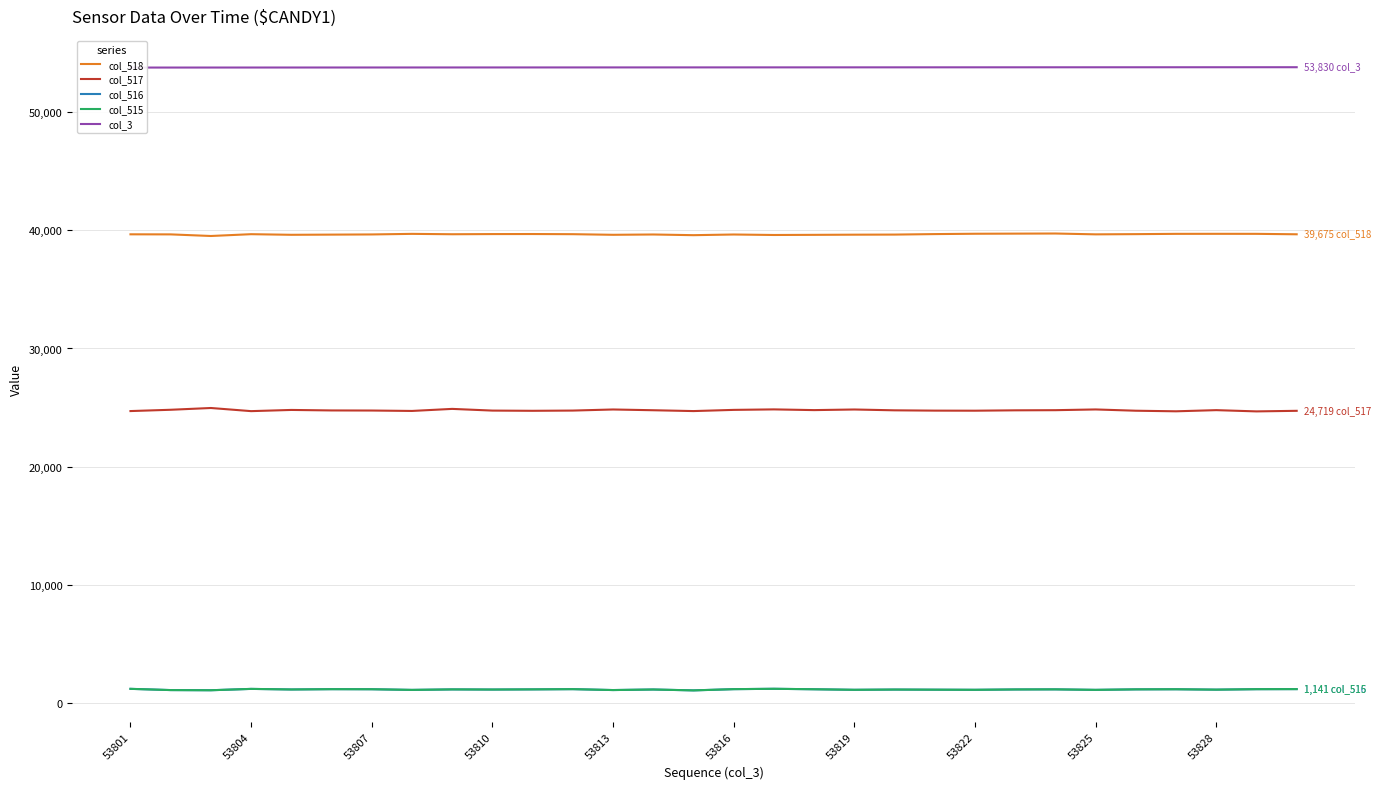

Is it true that col_518 equals 16695 at 53816?

False